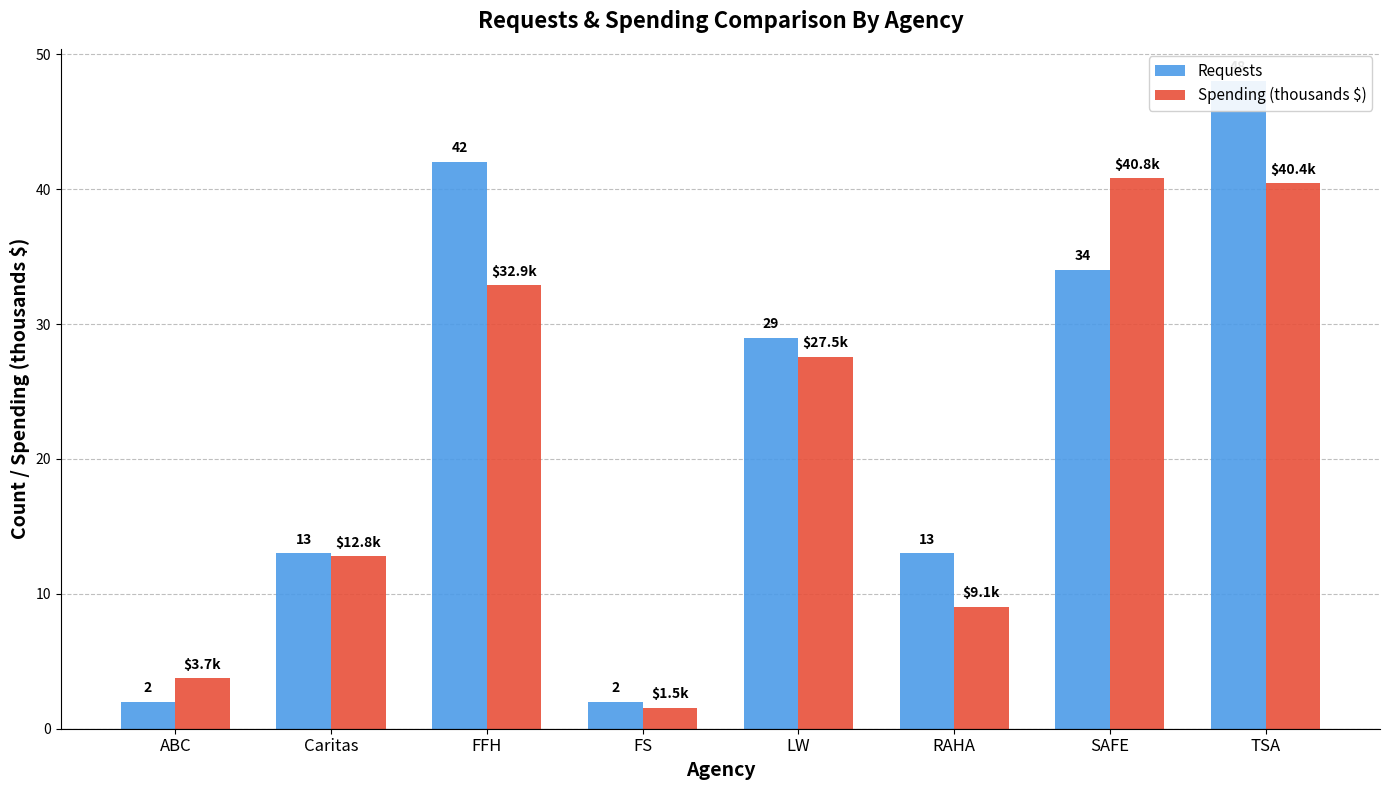

List the series in order of their peak value, highest first.

Requests, Spending (thousands $)